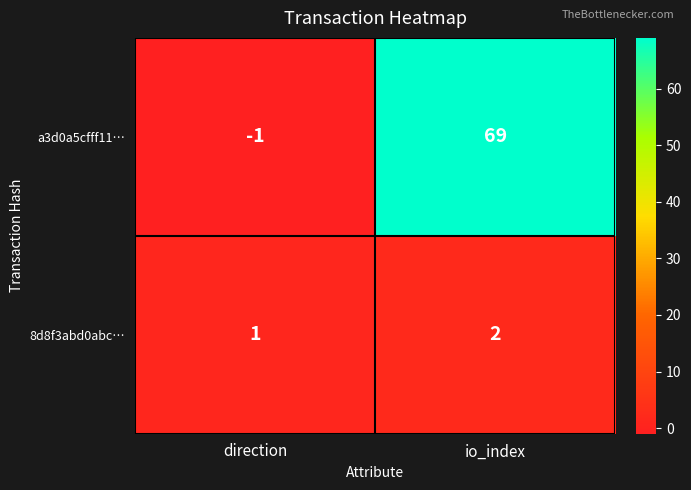

At which label is 8d8f3abd0abc… closest to 1?

direction